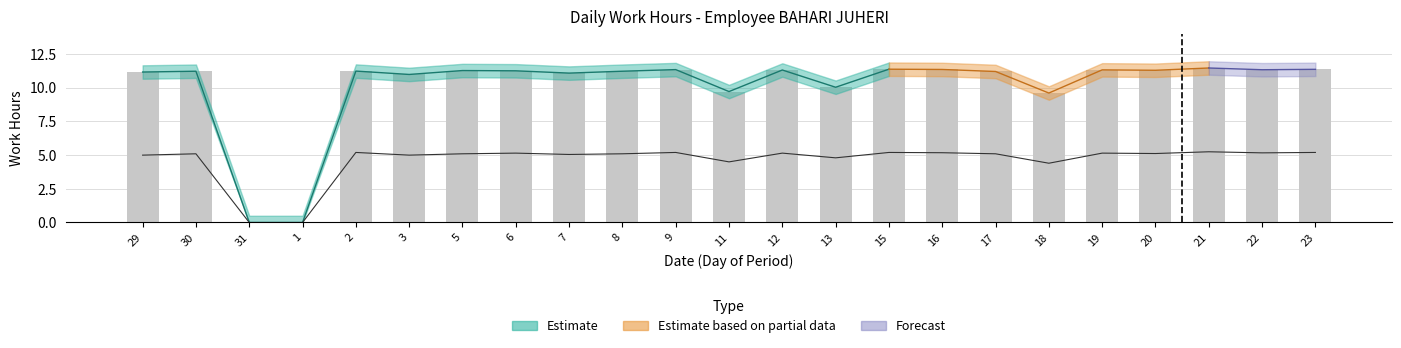

Does the chart contain stacked bars?

No